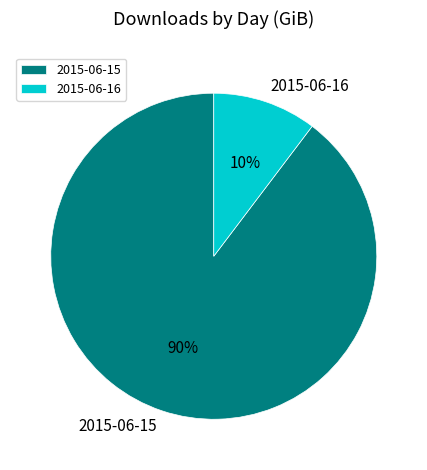

Does 2015-06-16 represent more than half of the total?

No